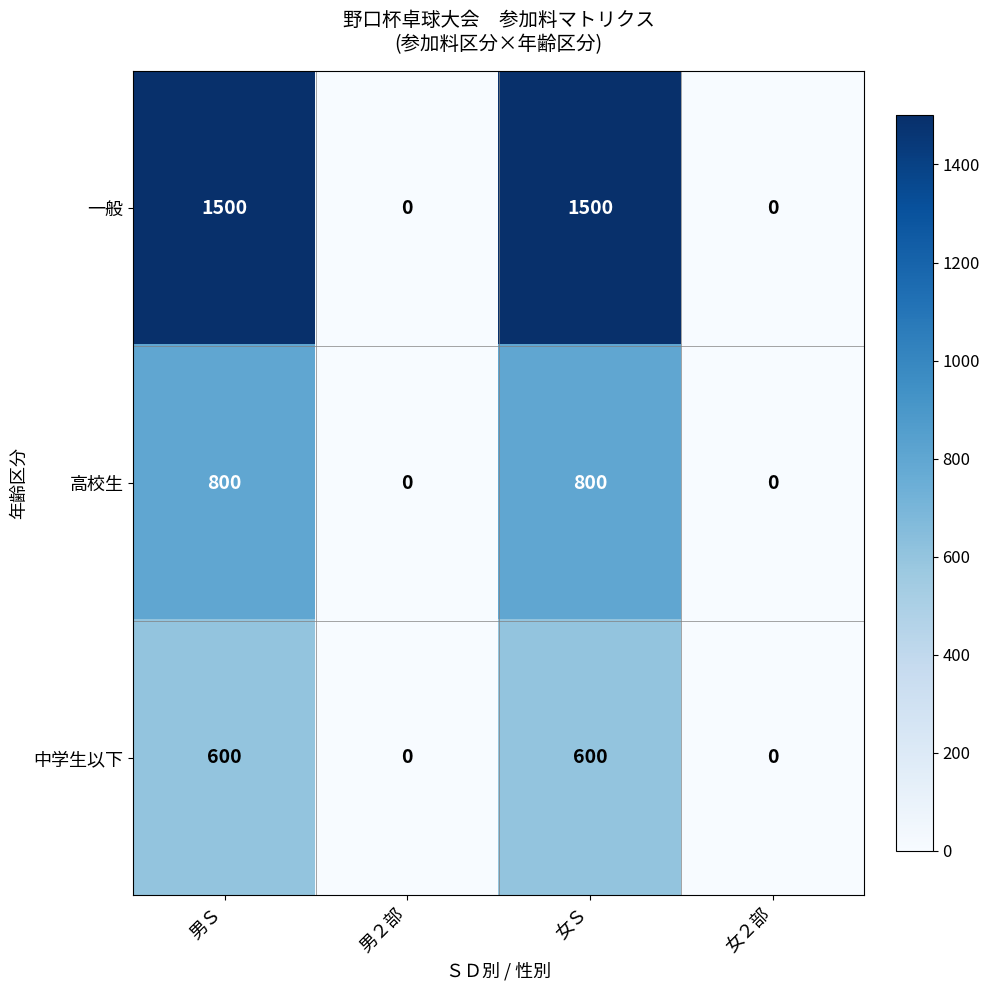

Count the number of data series in this chart.

3